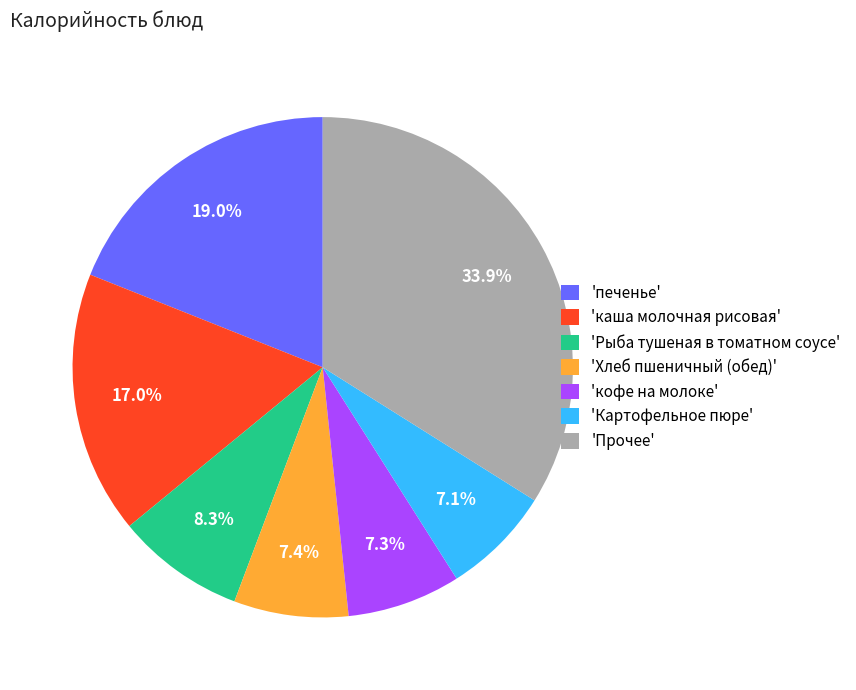

What portion of the pie excludes 'каша молочная рисовая'?

83.0%